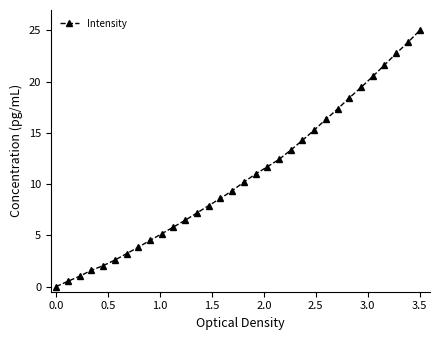

What is the value of the 31st point from the left?

23.8